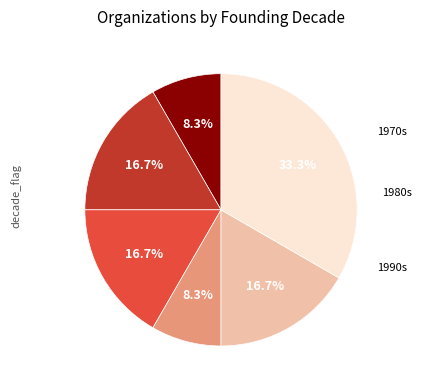

Does any single category account for the majority?

No